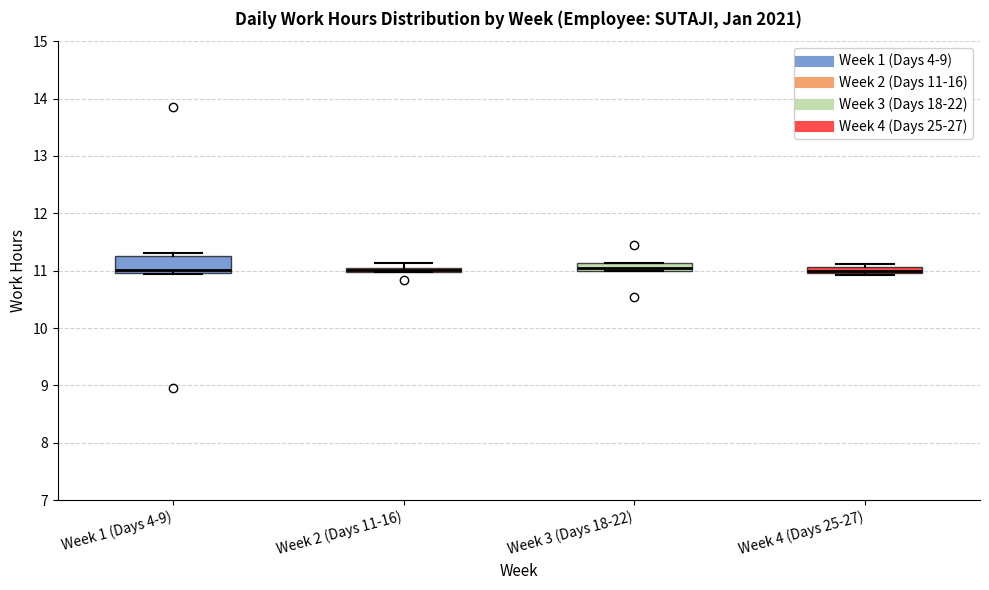

Where is the upper edge of the box for Week 3 (Days 18-22) on the y-axis? The values are not printed on the chart, so give them approximately, as read against the axis.

11.1